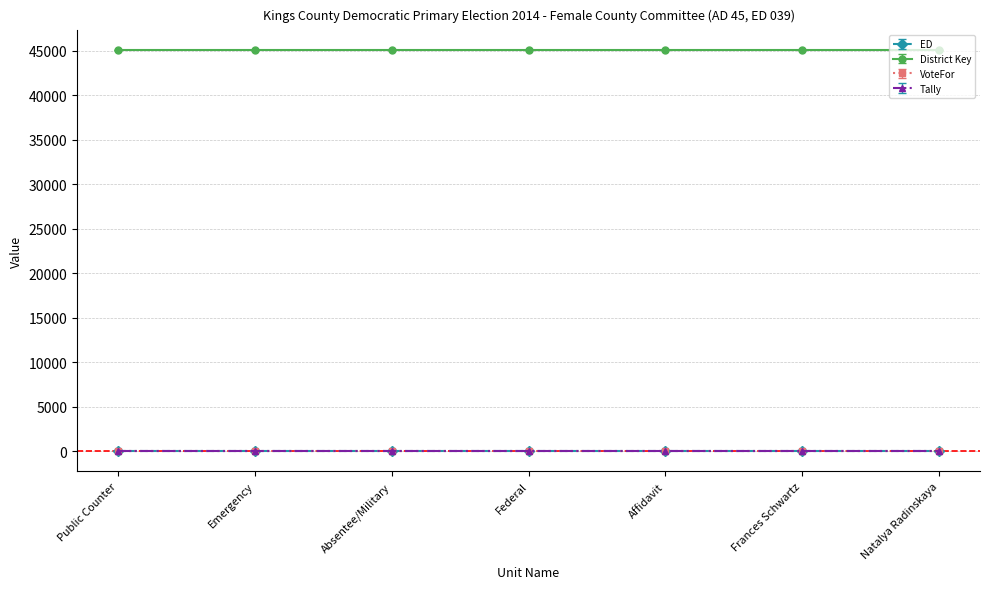

Rank the categories by Tally value from lowest to highest.

Public Counter, Emergency, Absentee/Military, Federal, Affidavit, Frances Schwartz, Natalya Radinskaya